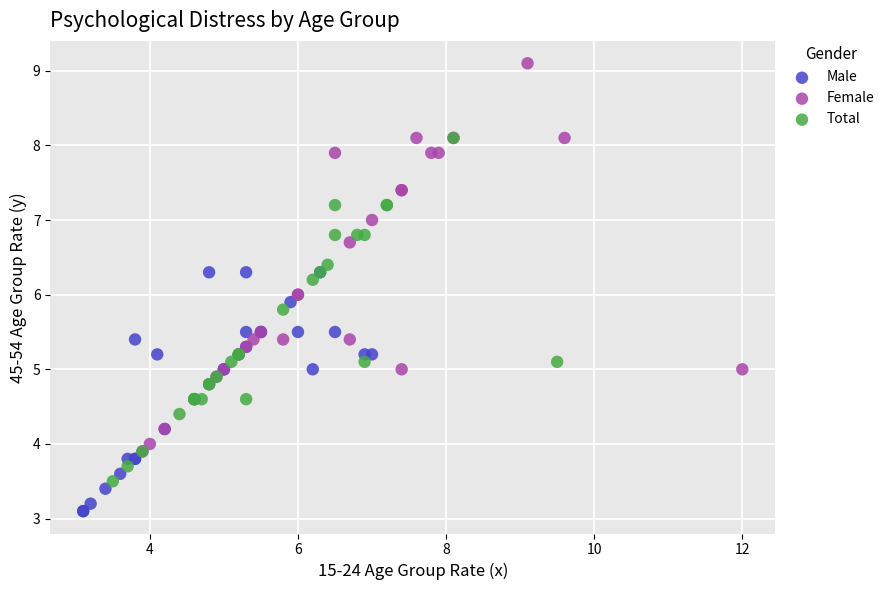

Which series contains the highest Y value?

Female